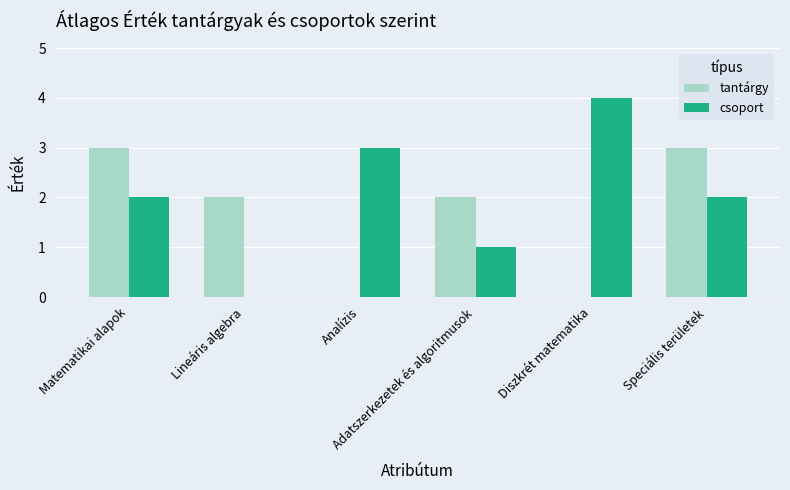

Which category has the highest value across all series?

Diszkrét matematika